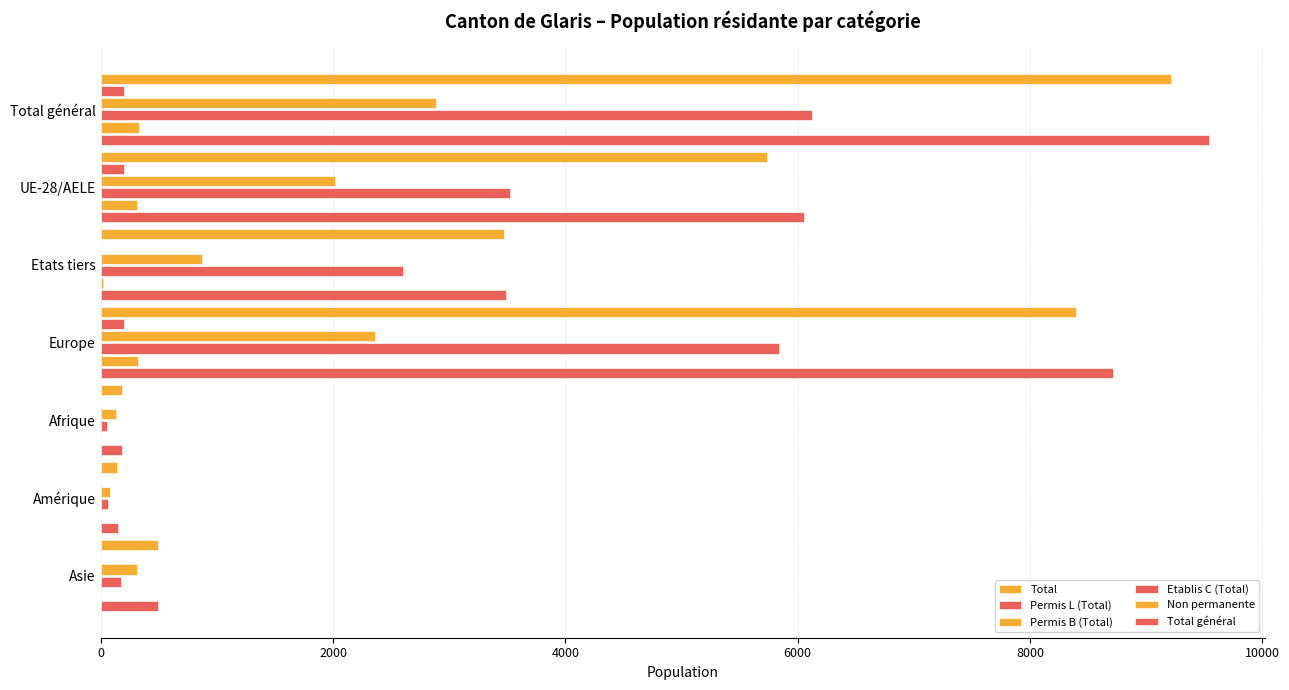

How many data points does each series have?

7